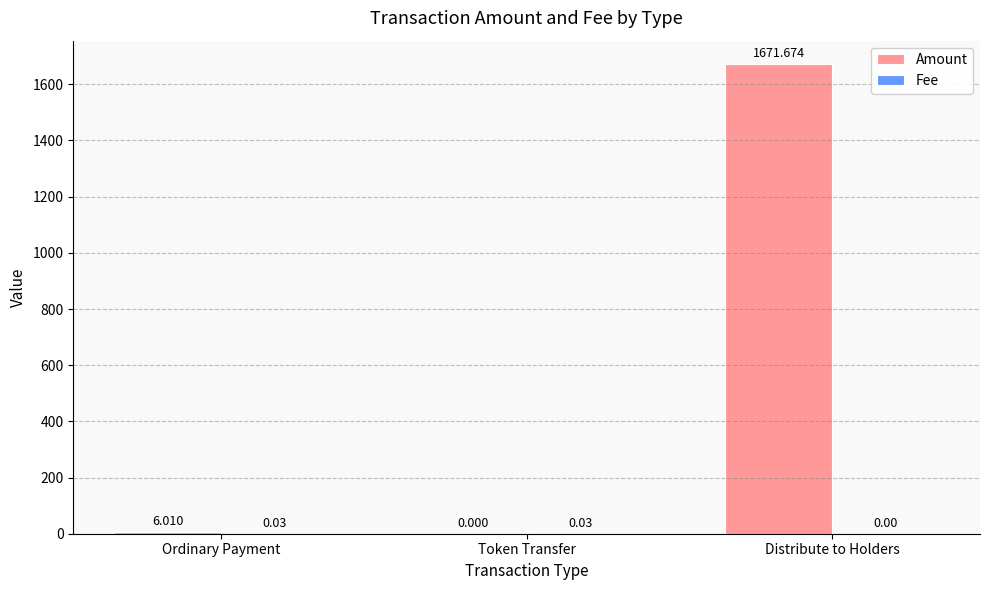

At which category is the sum across all series the highest?

Distribute to Holders